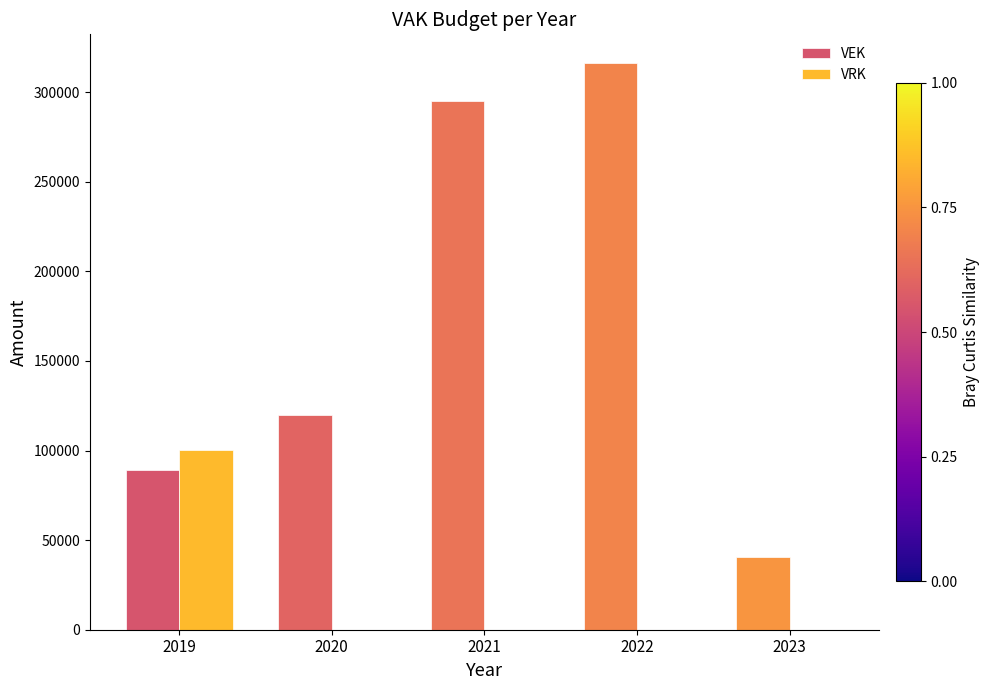

True or false: VRK has a value of 39576 at 2021.

False